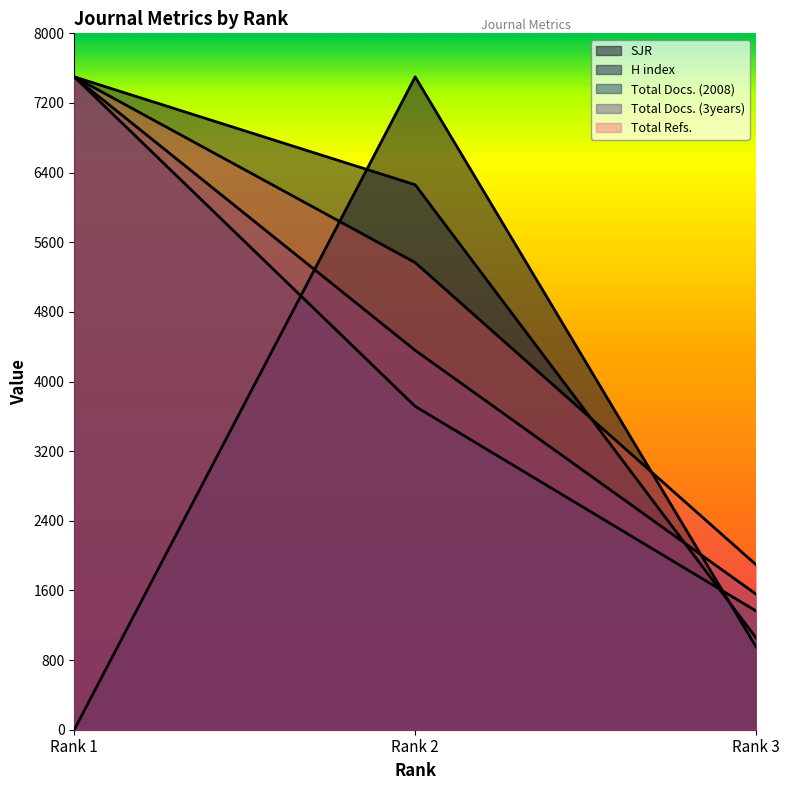

At which label does Total Refs. first exceed 5365?

Rank 1